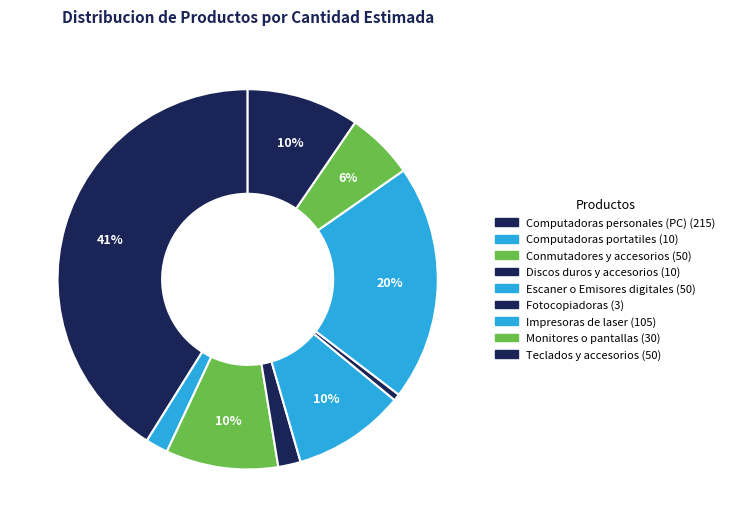

How many segments does this pie chart have?

9